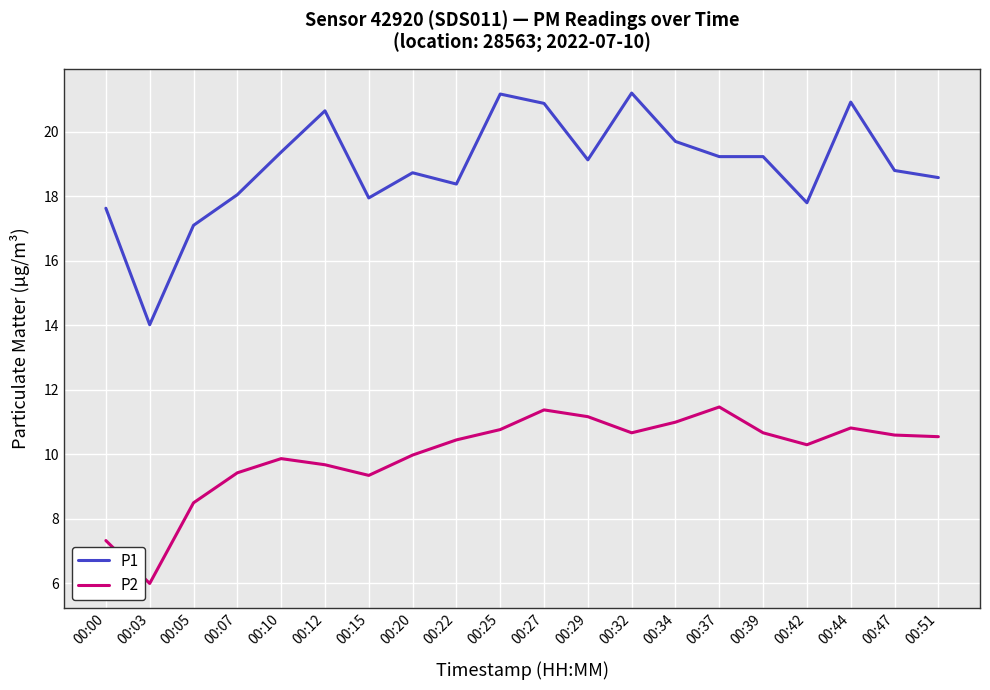

True or false: P2 and P1 intersect in this chart.

False